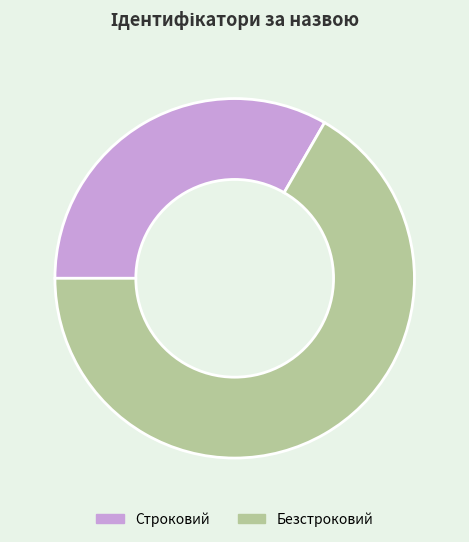

True or false: Строковий accounts for 46% of the total.

False